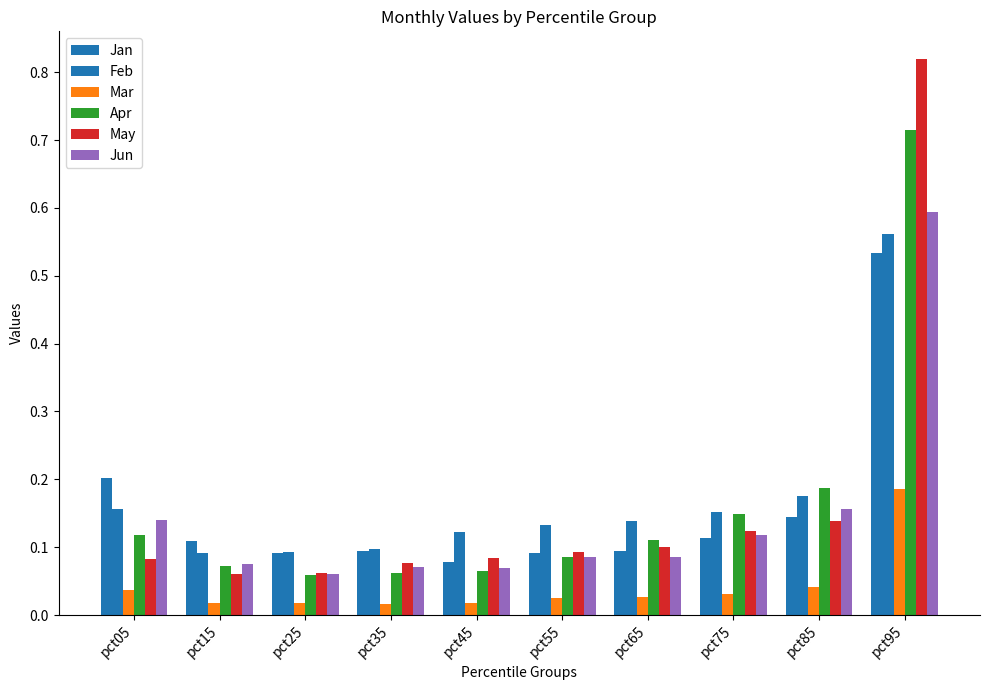

List the labels in order of Jun value, smallest first.

pct25, pct45, pct35, pct15, pct65, pct55, pct75, pct05, pct85, pct95